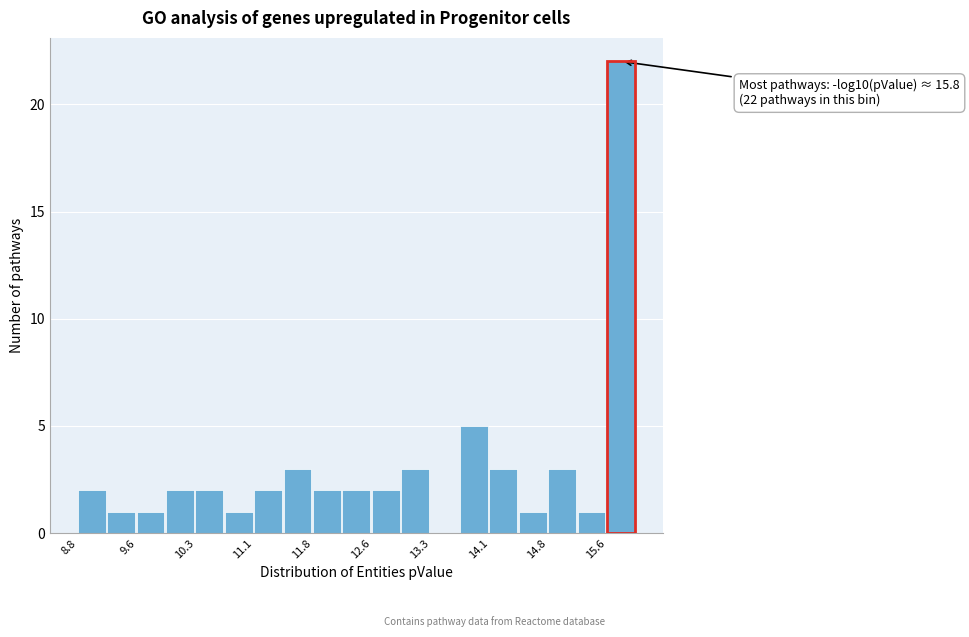

Around what value on the x-axis is the tallest bar? Give the approximate position of its centre, as read against the axis.

15.8